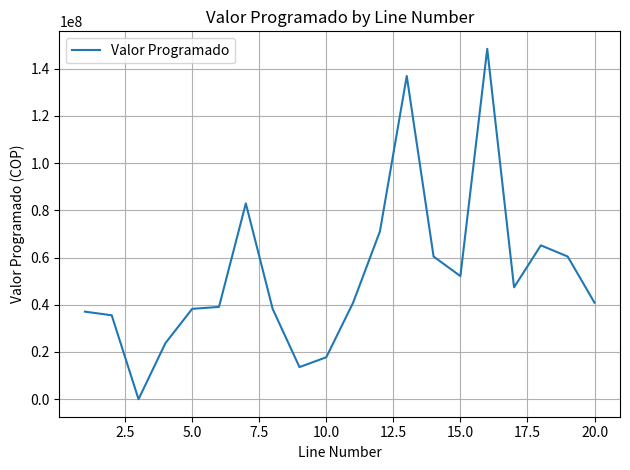

Is this an area chart (filled region under the line)?

No